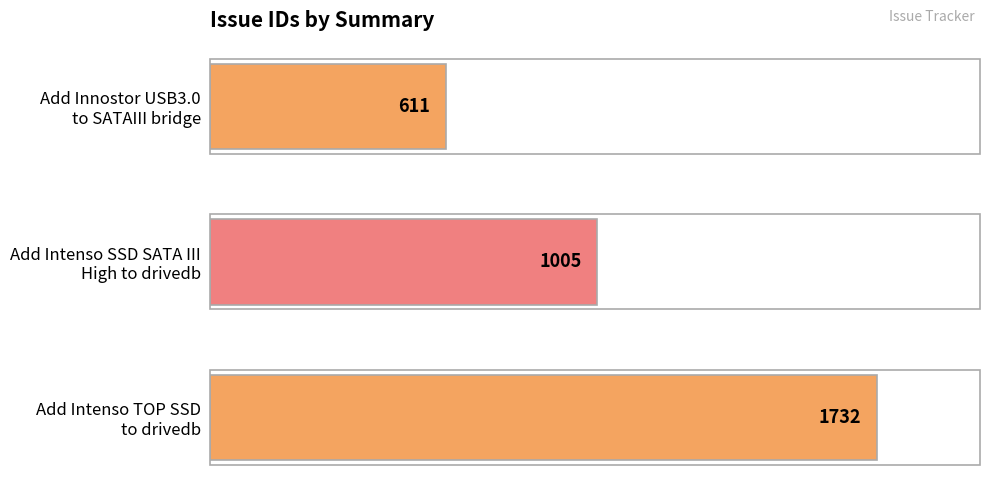

Count the number of categories in the chart.

3